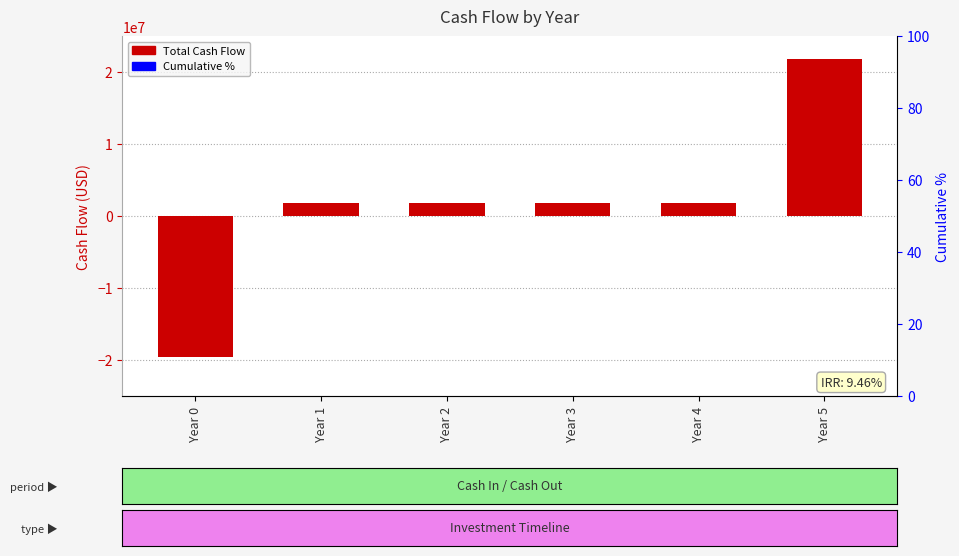

What is the value of the 3rd bar from the left?

1800000